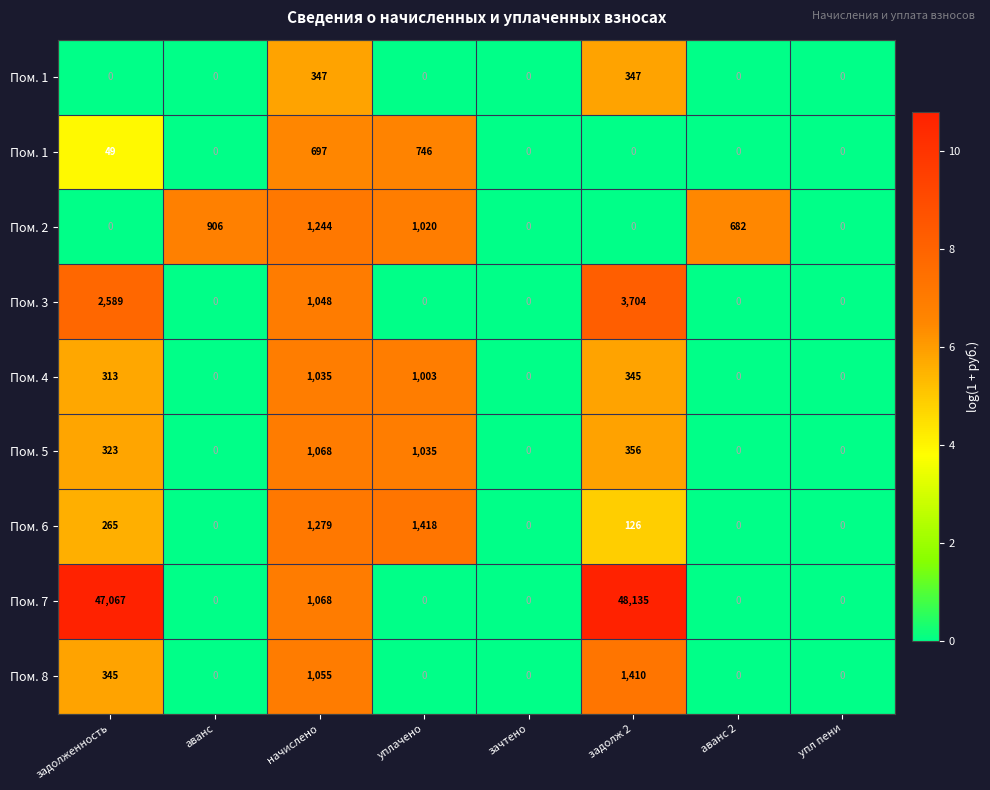

Which has a higher value, задолж 2 or задолженность?

задолж 2